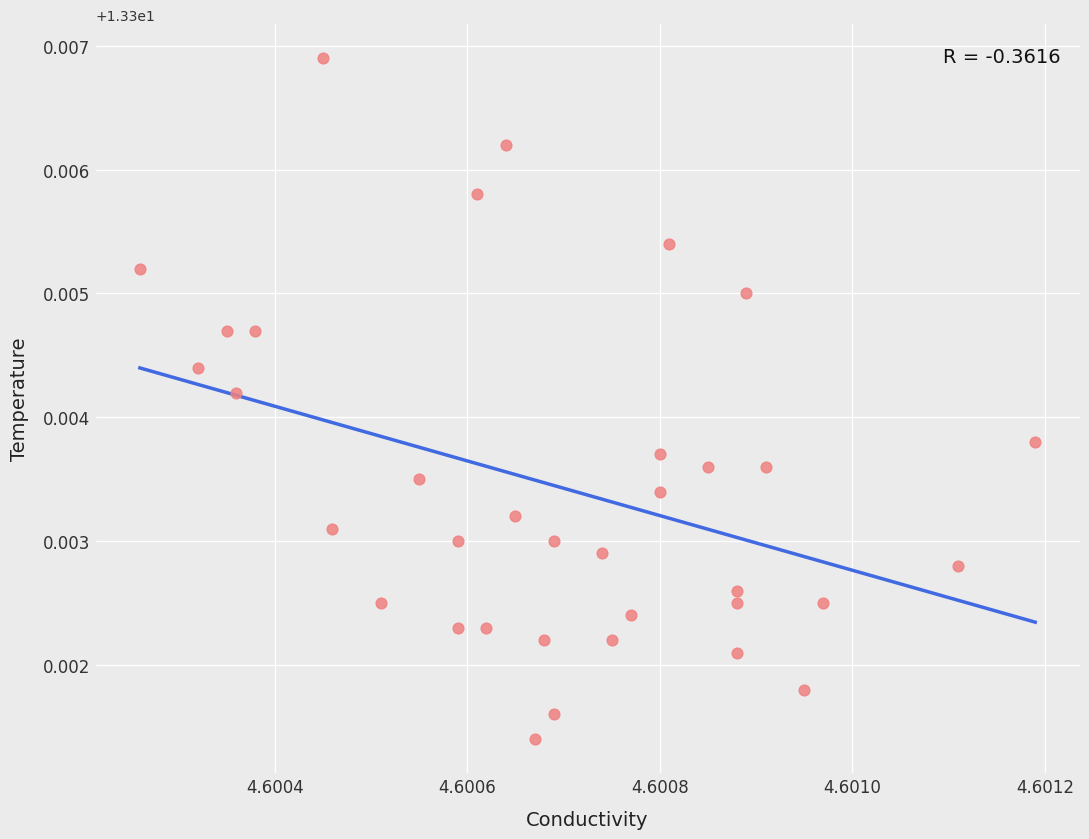

How many points are shown in the scatter plot?

35